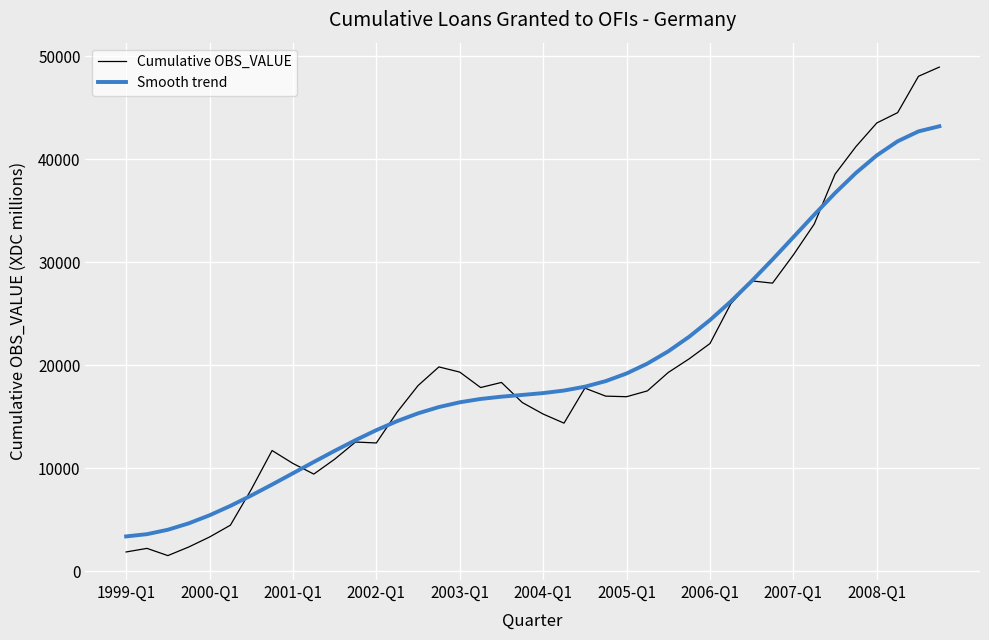

What is the minimum value shown in the chart?

1524.0